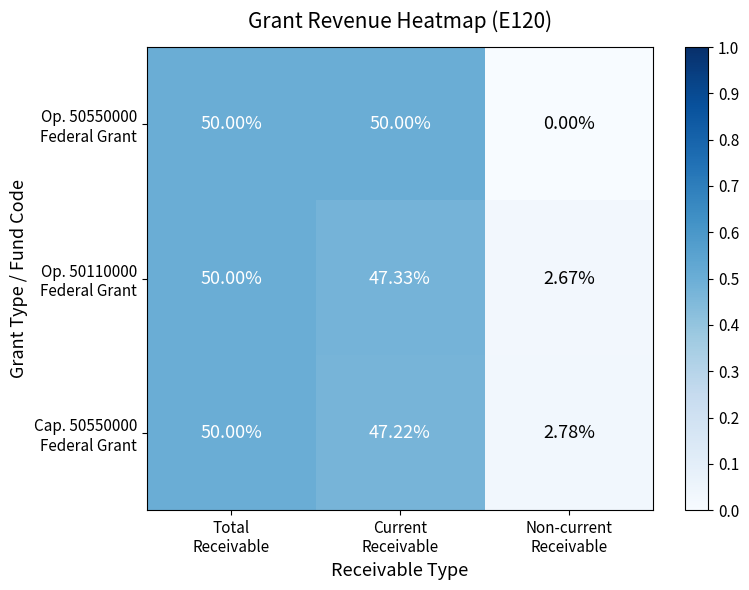

How many series are shown in this chart?

3